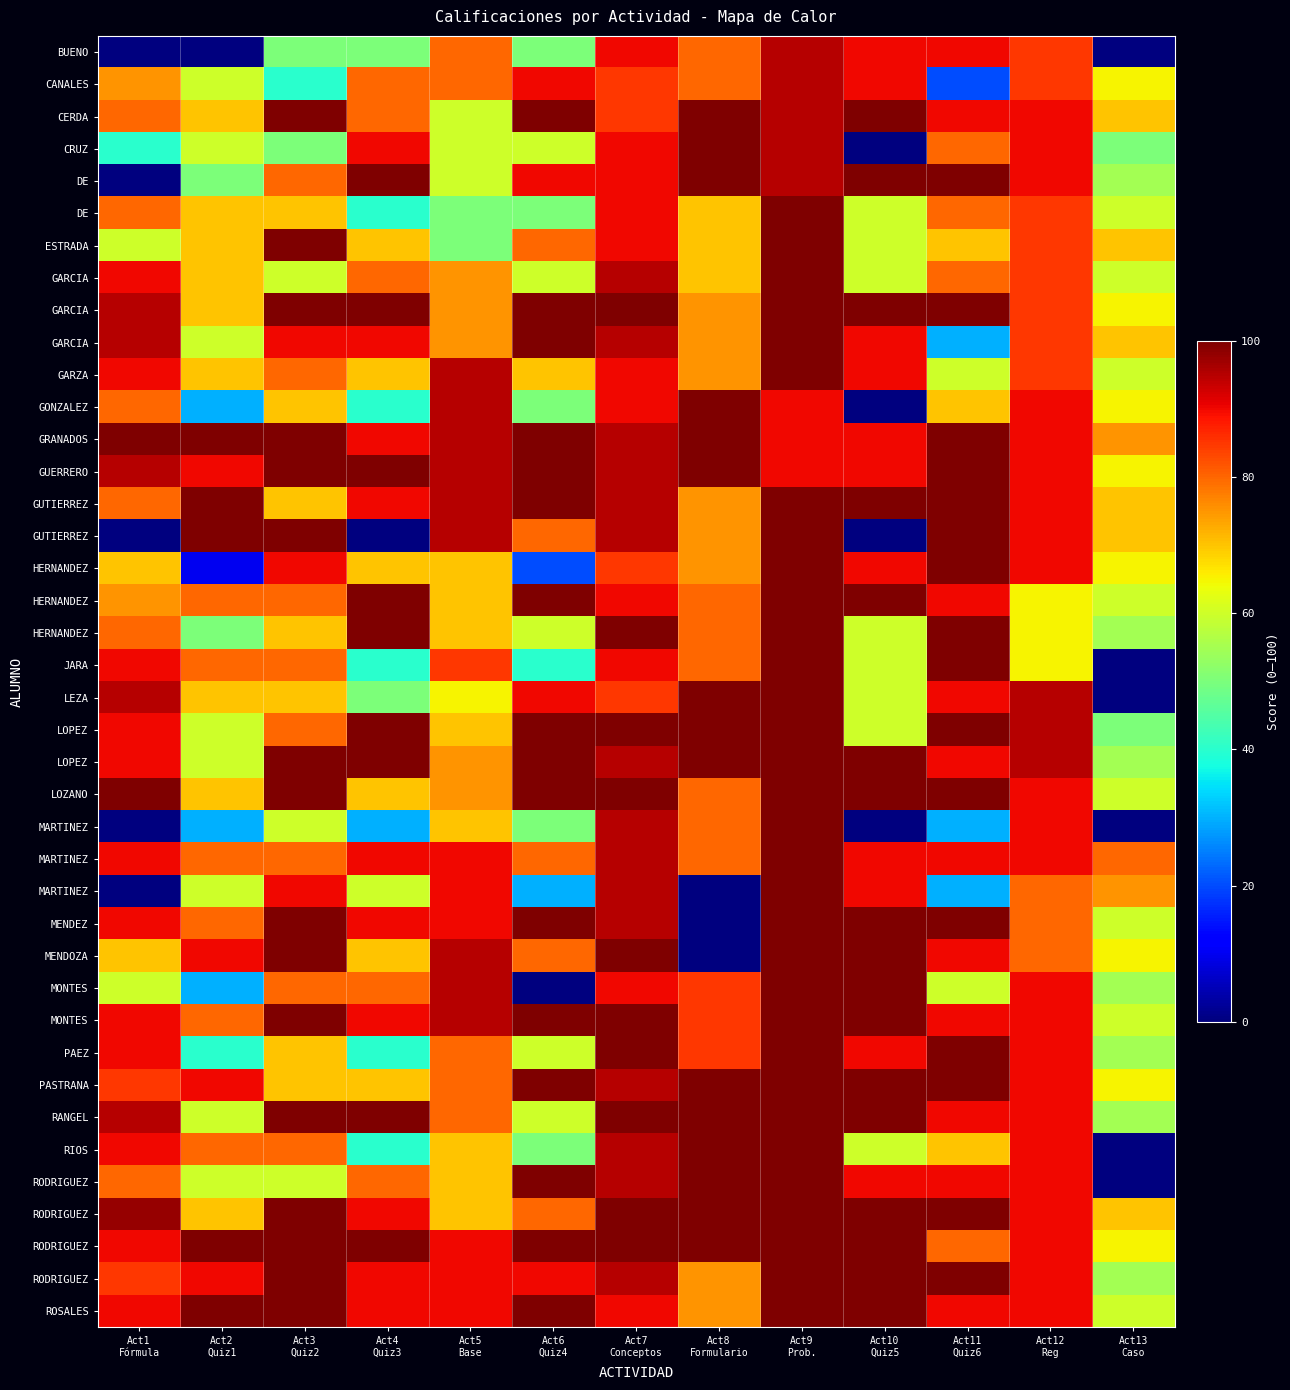

What is the spread (max minus min) of values at Act8
Formulario?

100